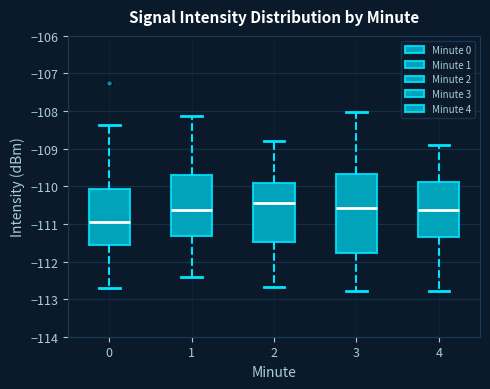

Reading left to right, transcribe this box plot: for each box, give where its median line is, the range the box spans, and where its two whiskers end, as read against the y-axis. The values are not printed on the chart, so give them approximately, as read against the axis.

0: median -110.9, box -111.6 to -110.1, whiskers -112.7 to -108.4
1: median -110.6, box -111.3 to -109.7, whiskers -112.4 to -108.1
2: median -110.5, box -111.5 to -109.9, whiskers -112.7 to -108.8
3: median -110.6, box -111.8 to -109.7, whiskers -112.8 to -108.0
4: median -110.6, box -111.3 to -109.9, whiskers -112.8 to -108.9